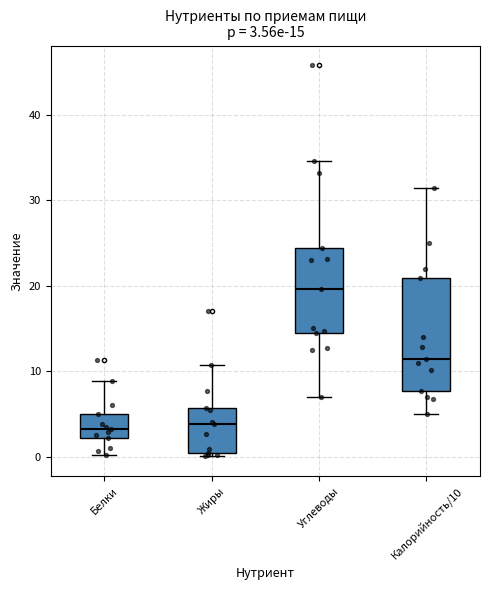

Which box is the tallest, from its lower edge to its upper edge?

Калорийность/10